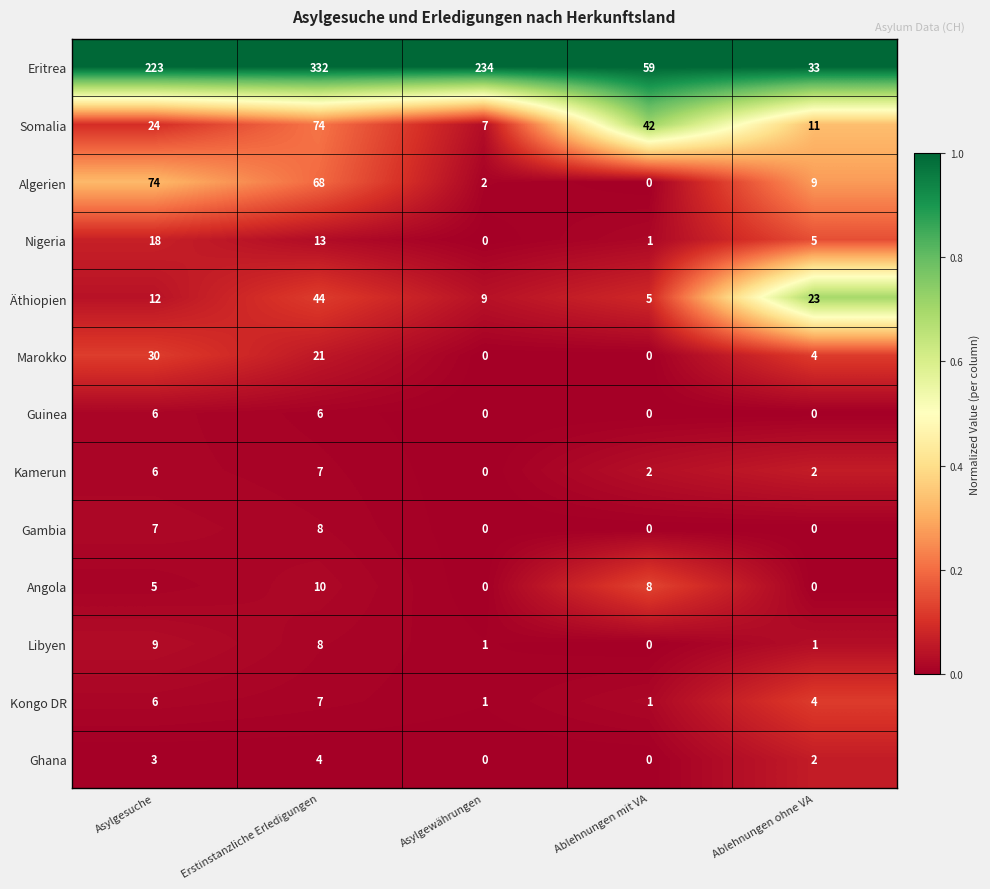

What is the spread (max minus min) of values at Asylgesuche?

220